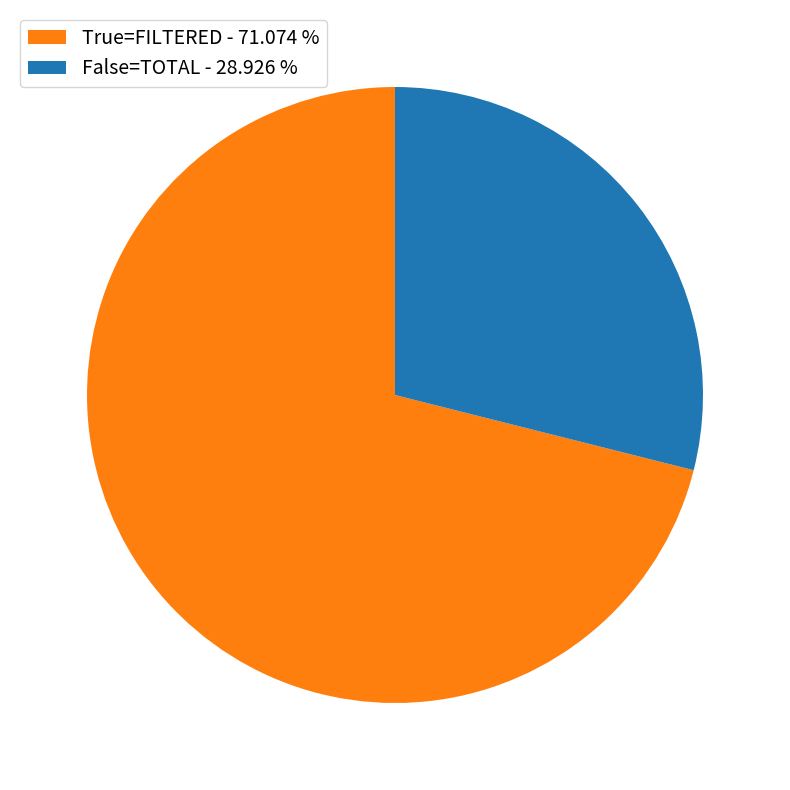

Is True=FILTERED - 71.074 % the majority of the pie?

Yes